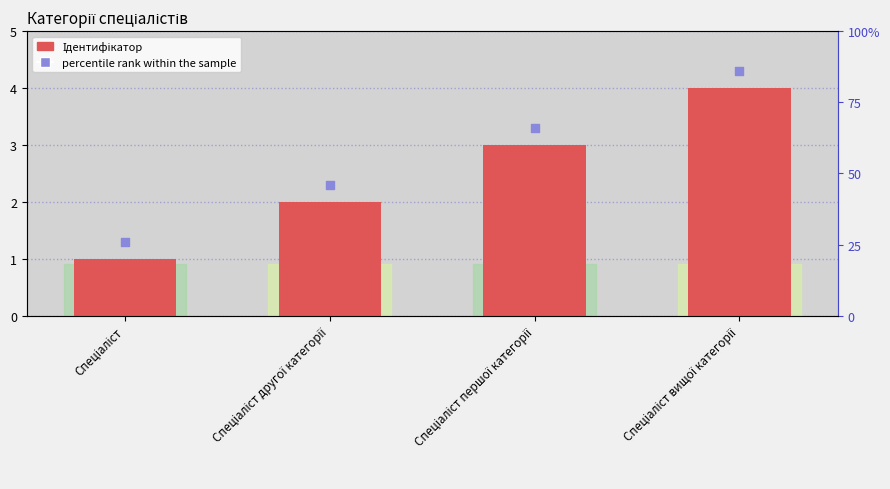

At how many categories does at least one series exceed 2?

3